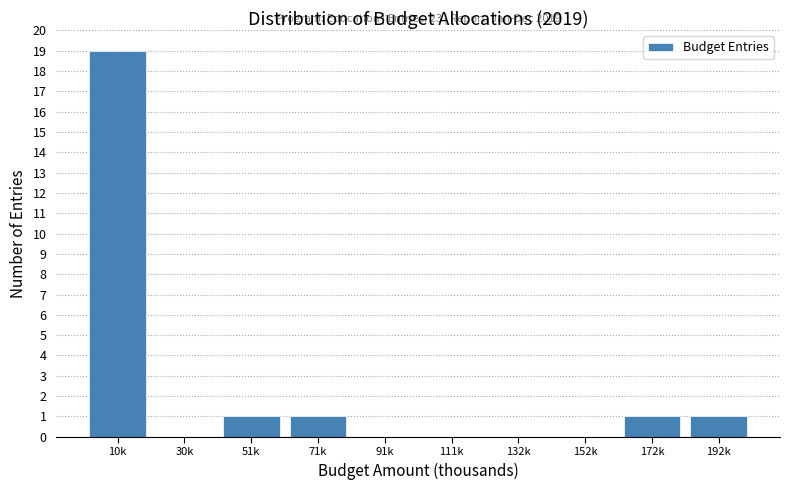

Reading left to right, transcribe all the data shown in this chart.

10k=19	30k=0	51k=1	71k=1	91k=0	111k=0	132k=0	152k=0	172k=1	192k=1